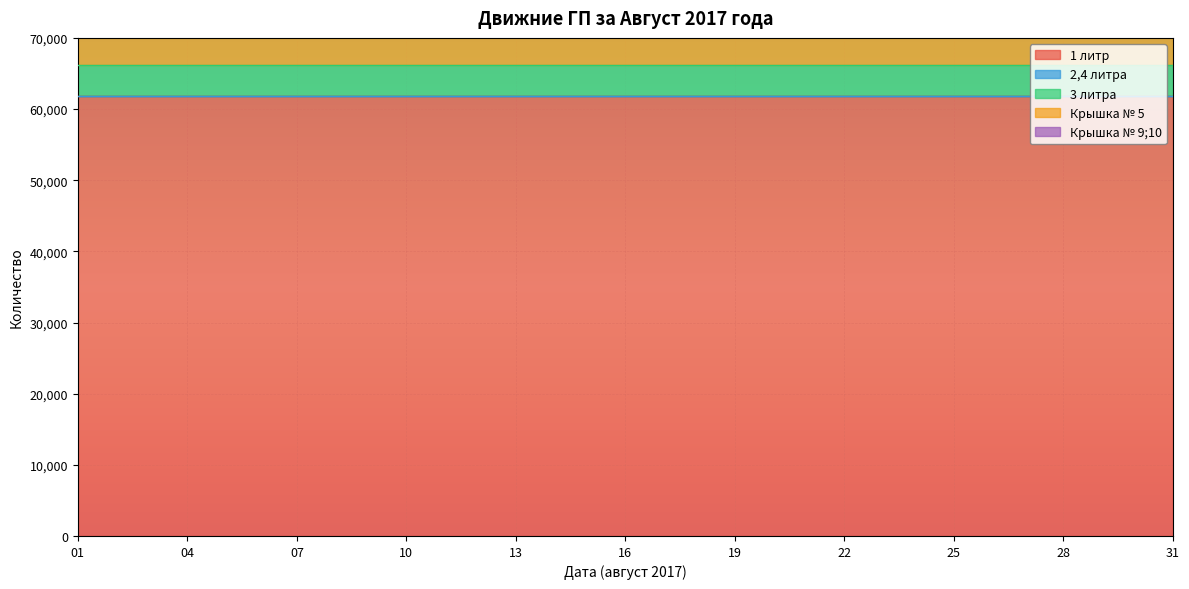

Rank the series by their maximum value, from lowest to highest.

2,4 литра, 3 литра, Крышка № 9;10, Крышка № 5, 1 литр